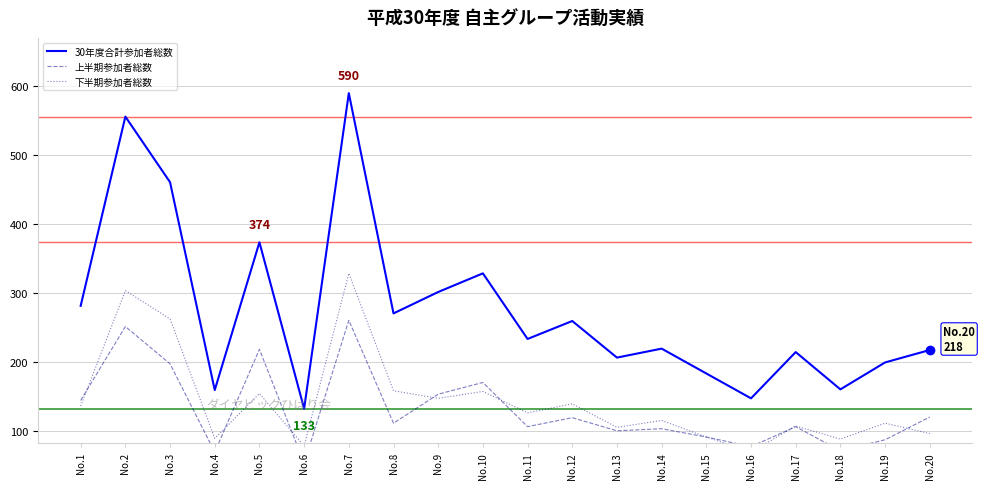

True or false: 下半期参加者総数 and 30年度合計参加者総数 cross at least once.

False